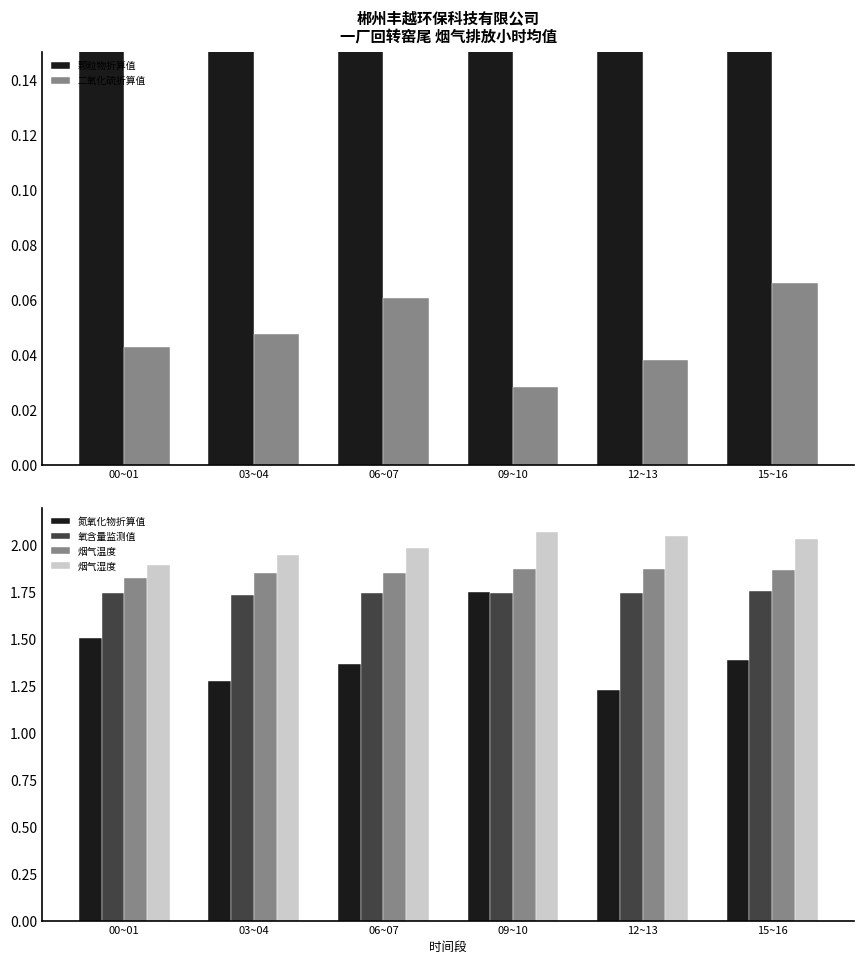

What is the total value across all series at 03~04?

7.0